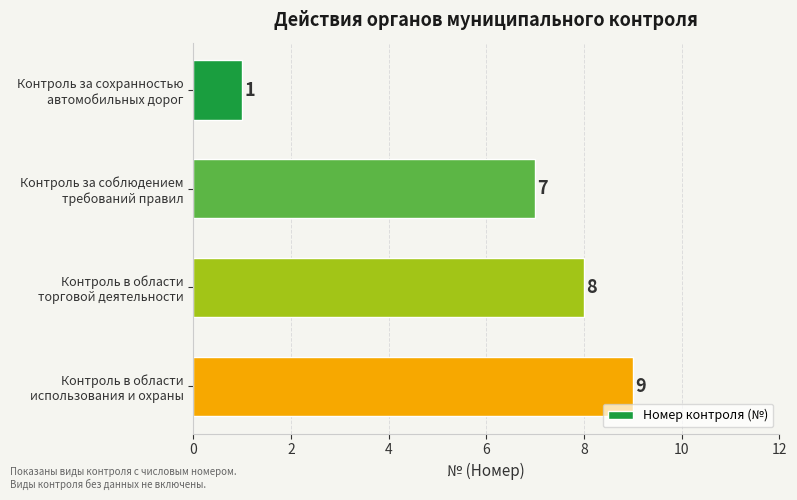

List the labels in order of value, smallest first.

Контроль за сохранностью
автомобильных дорог, Контроль за соблюдением
требований правил, Контроль в области
торговой деятельности, Контроль в области
использования и охраны